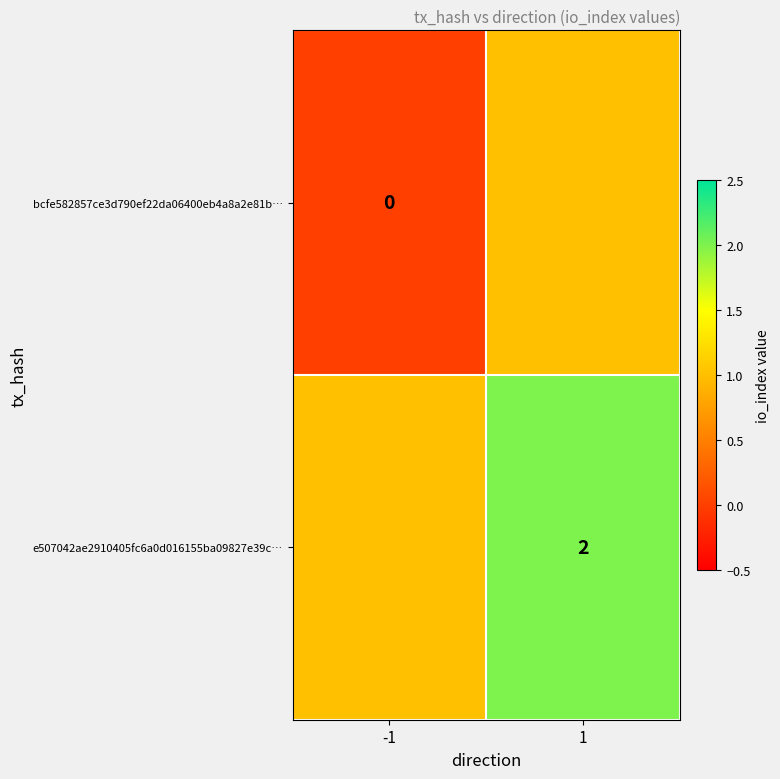

What is the spread (max minus min) of values at -1?

1